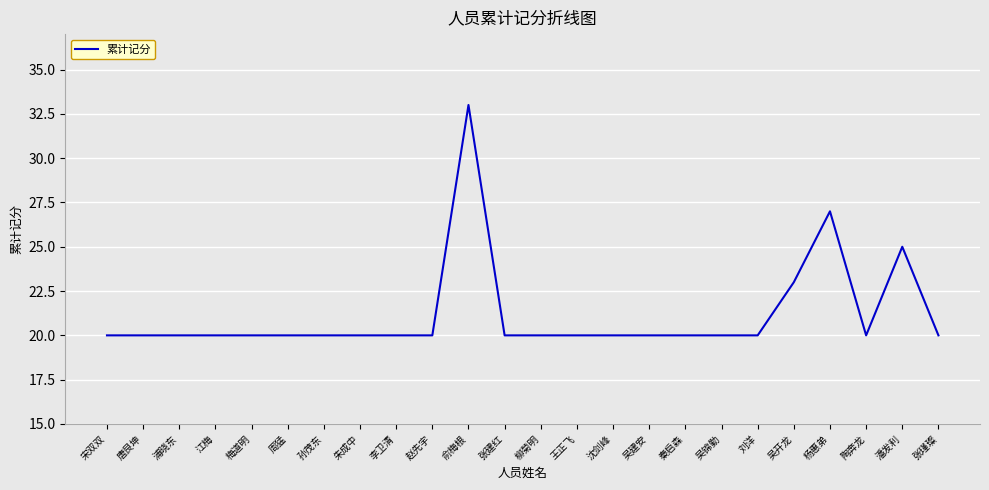

Reading right to left, transcribe all the data shown in this chart.

张瑾璨=20	潘发利=25	陶奔龙=20	杨惠弟=27	吴开龙=23	刘洋=20	吴锦勤=20	秦启森=20	吴建安=20	沈剑峰=20	王正飞=20	柳菊明=20	张建红=20	俞梅根=33	赵先宇=20	李卫清=20	朱成中=20	孙茂东=20	周猛=20	梅道明=20	江梅=20	浦晓东=20	唐艮坤=20	宋双双=20